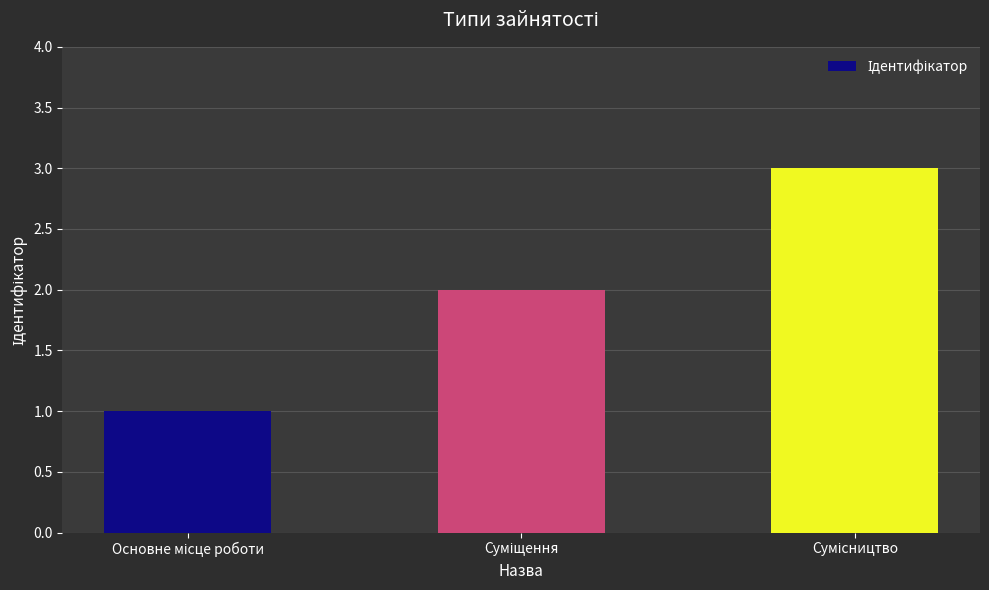

Does the chart contain stacked bars?

No